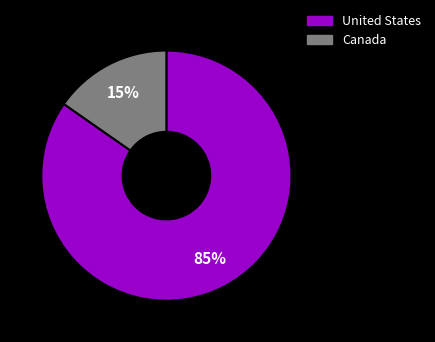

What is the largest slice in the pie chart?

United States